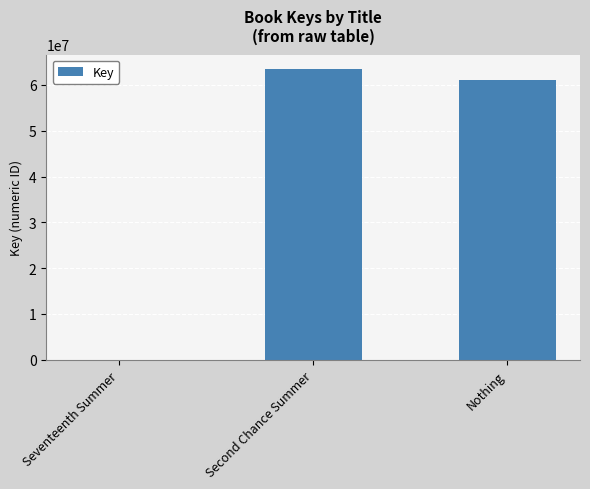

Between Nothing and Seventeenth Summer, which is larger?

Nothing